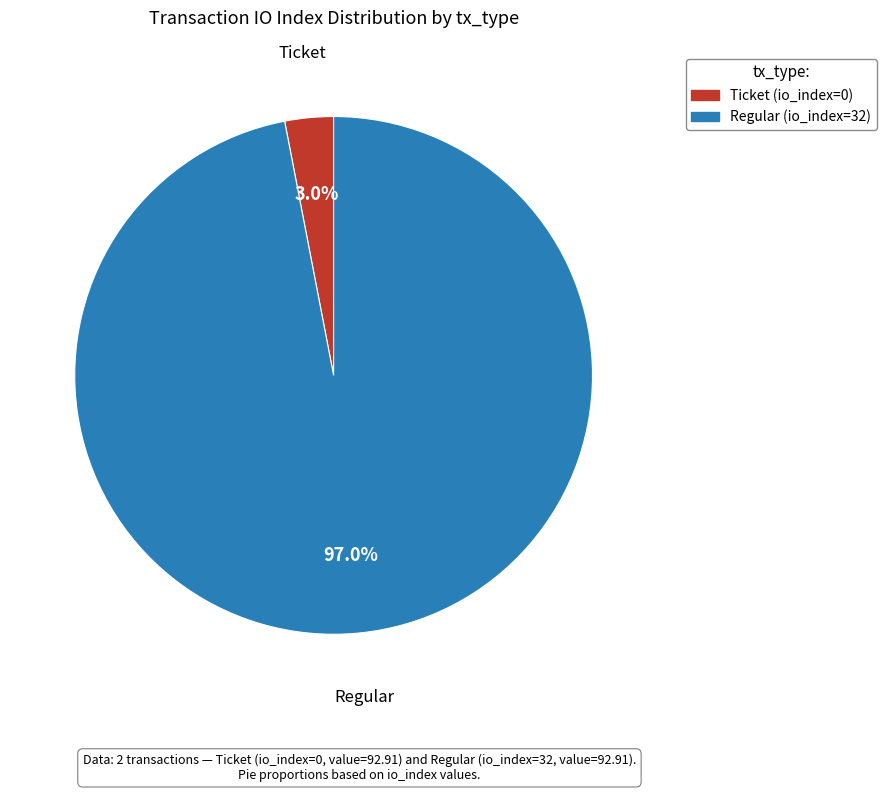

Does any single category account for the majority?

Yes